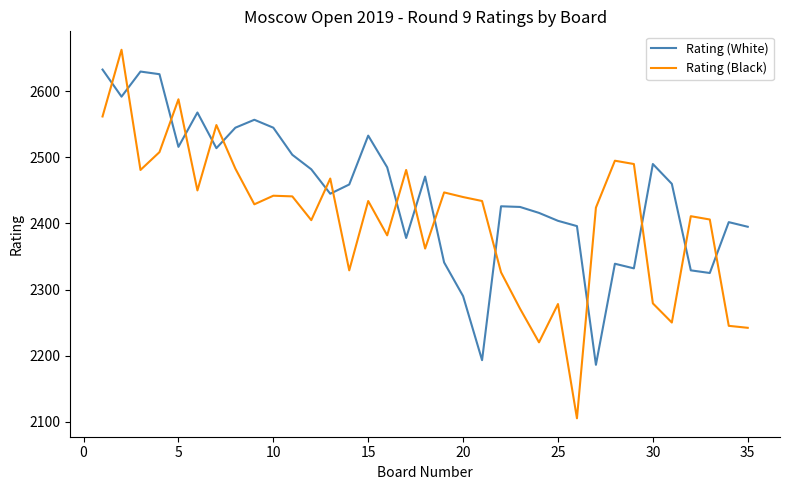

List the series in order of their overall mean, highest first.

Rating (White), Rating (Black)